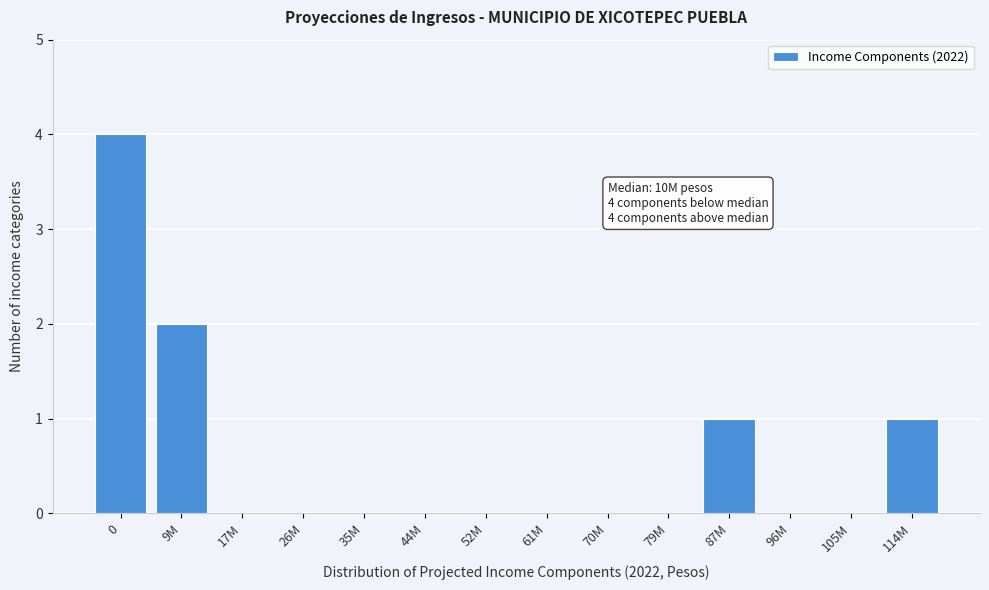

Reading right to left, extract all data points from this chart.

114M=1	105M=0	96M=0	87M=1	79M=0	70M=0	61M=0	52M=0	44M=0	35M=0	26M=0	17M=0	9M=2	0=4